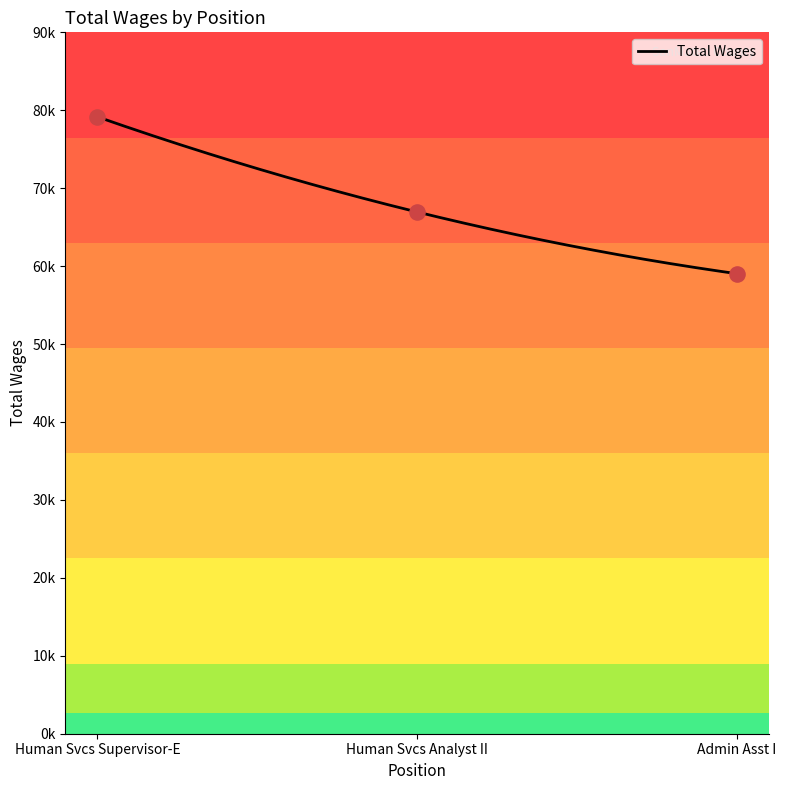

What is the change in value from Human Svcs Supervisor-E to Admin Asst I?

-20123